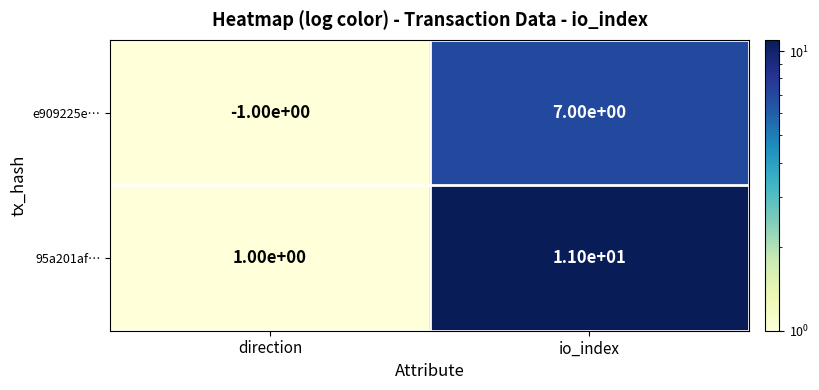

At which label is e909225e… closest to 3?

direction